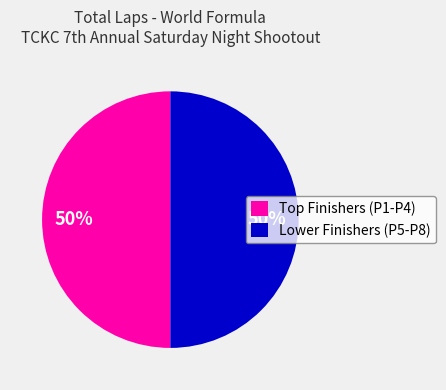

To the nearest percent, what is the average slice percentage?

50%